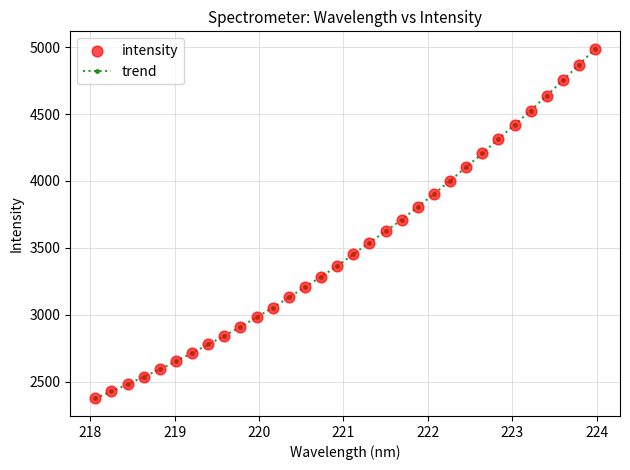

What is the maximum value shown in the chart?

4987.7